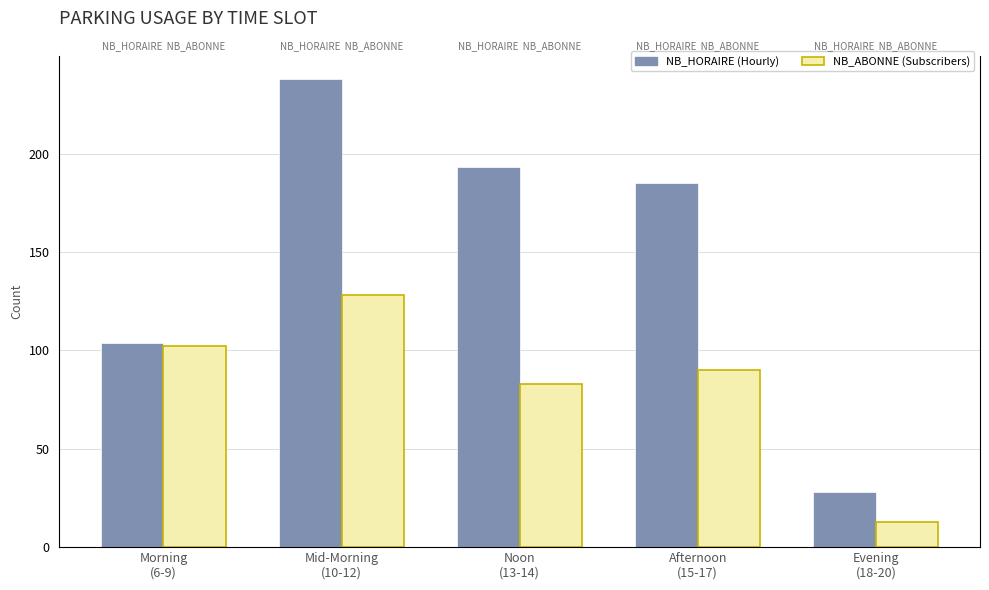

How many categories are shown in the chart?

5